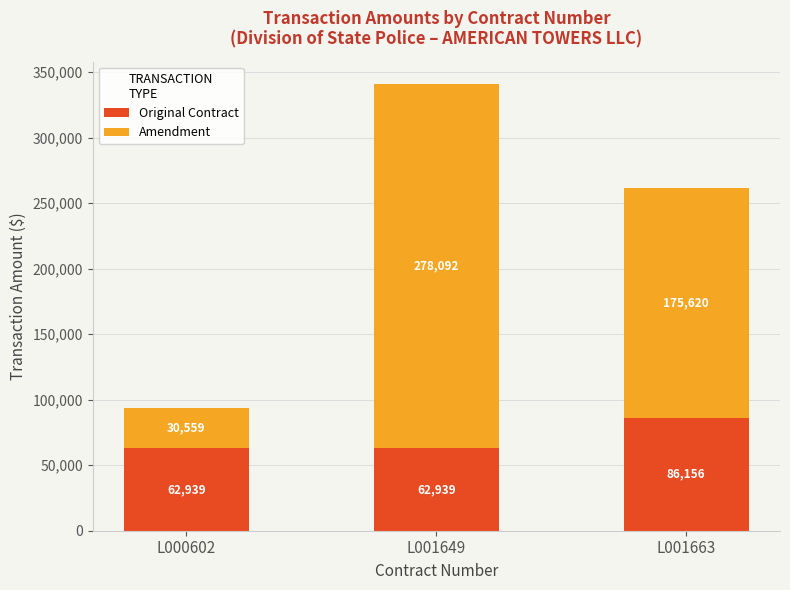

At which category is the sum across all series the highest?

L001649